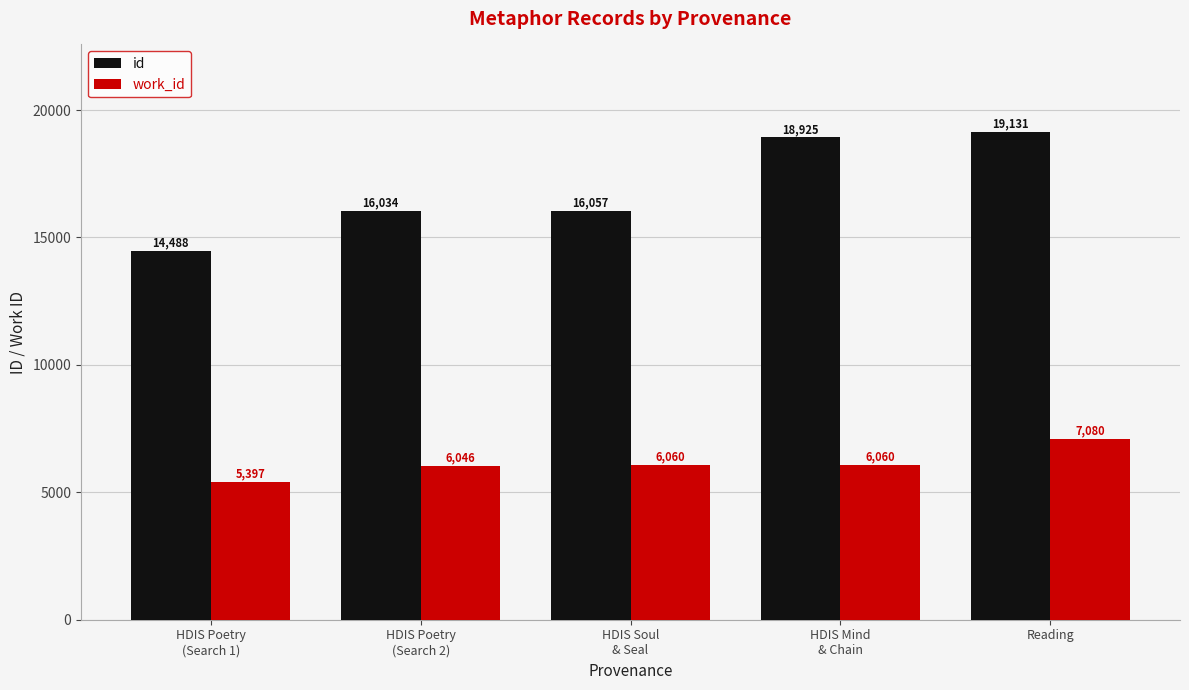

Rank the series by their average value, from lowest to highest.

work_id, id